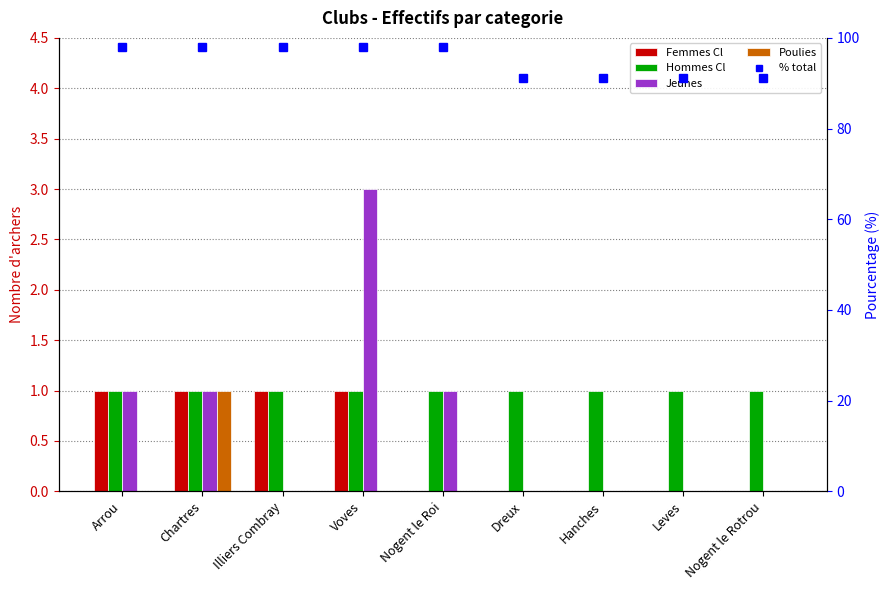

List the series in order of their overall mean, lowest first.

Poulies, Femmes Cl, Jeunes, Hommes Cl